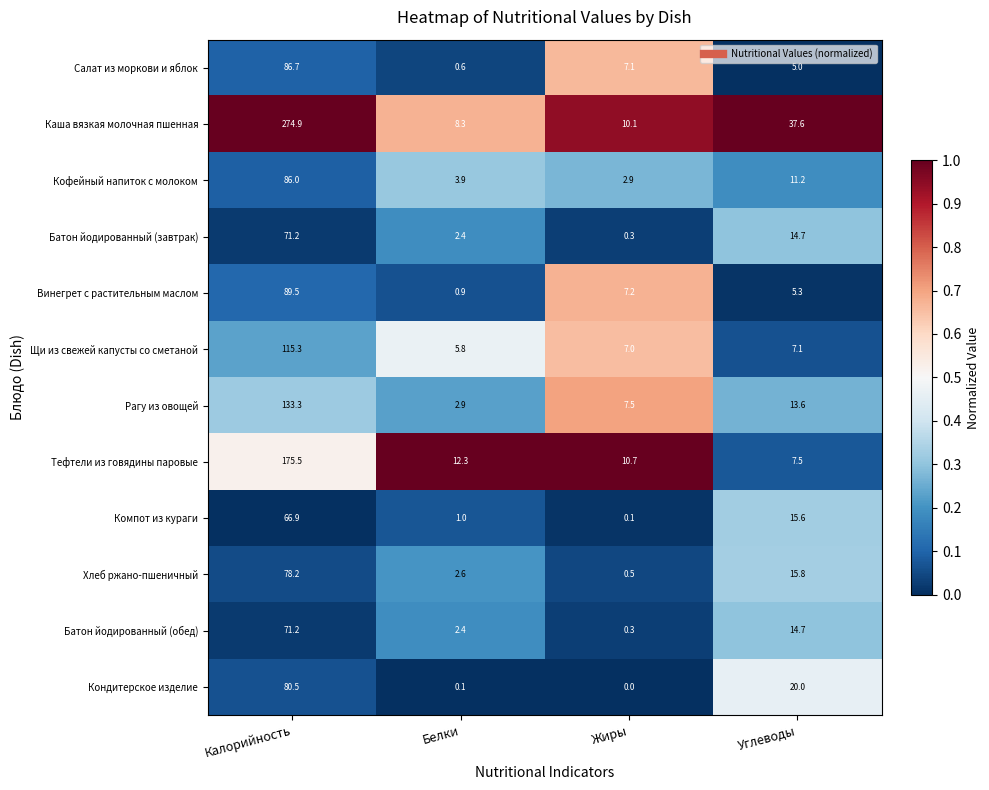

What is the difference between the second highest and minimum values in the Хлеб ржано-пшеничный series?

15.3